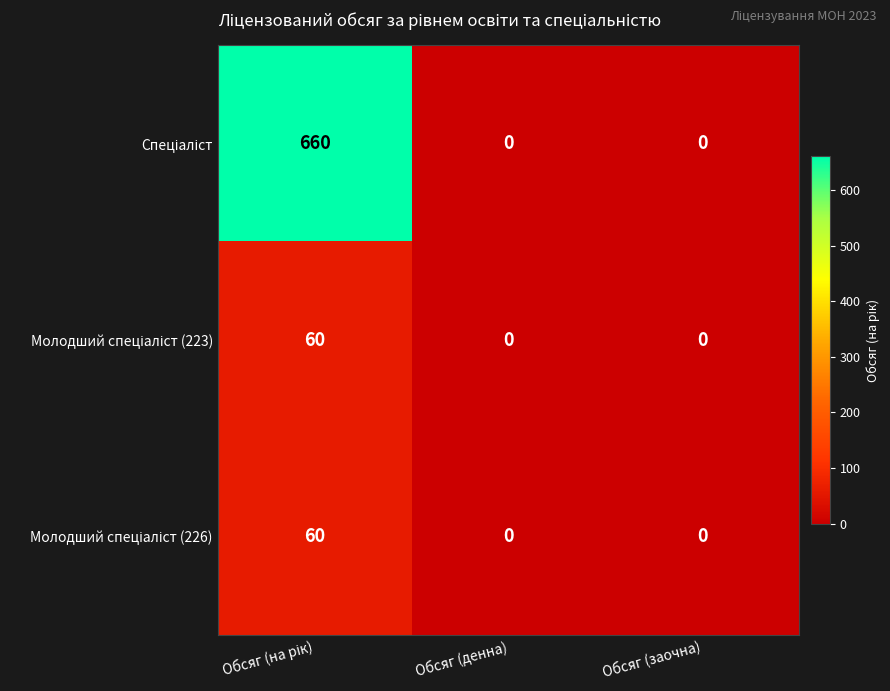

What is the greatest value displayed?

660